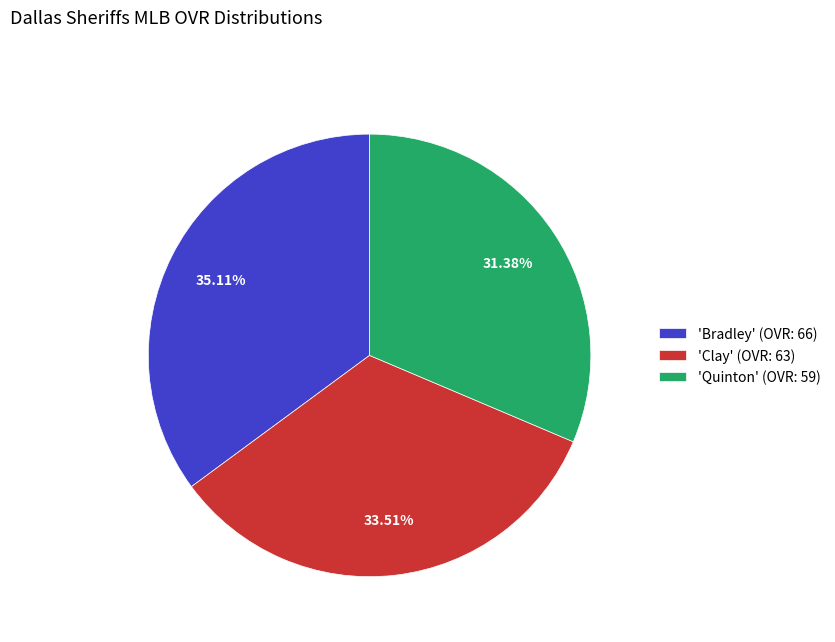

Is there a majority slice in this chart?

No